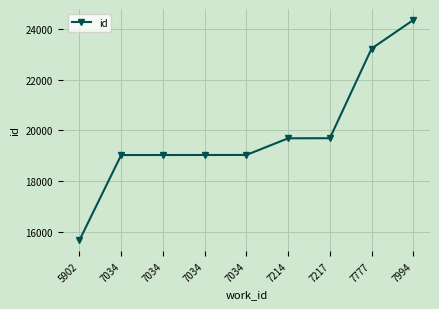

Rank the categories by value from highest to lowest.

7994, 7777, 7217, 7214, 7034, 7034, 7034, 7034, 5902